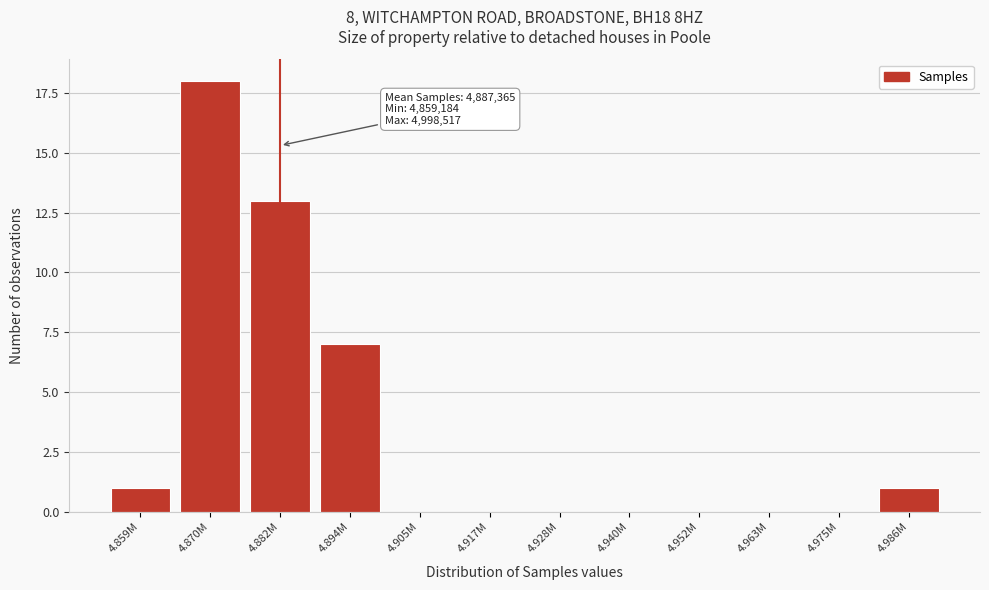

Reading left to right, transcribe all the data shown in this chart.

4.859M=1	4.870M=18	4.882M=13	4.894M=7	4.905M=0	4.917M=0	4.928M=0	4.940M=0	4.952M=0	4.963M=0	4.975M=0	4.986M=1